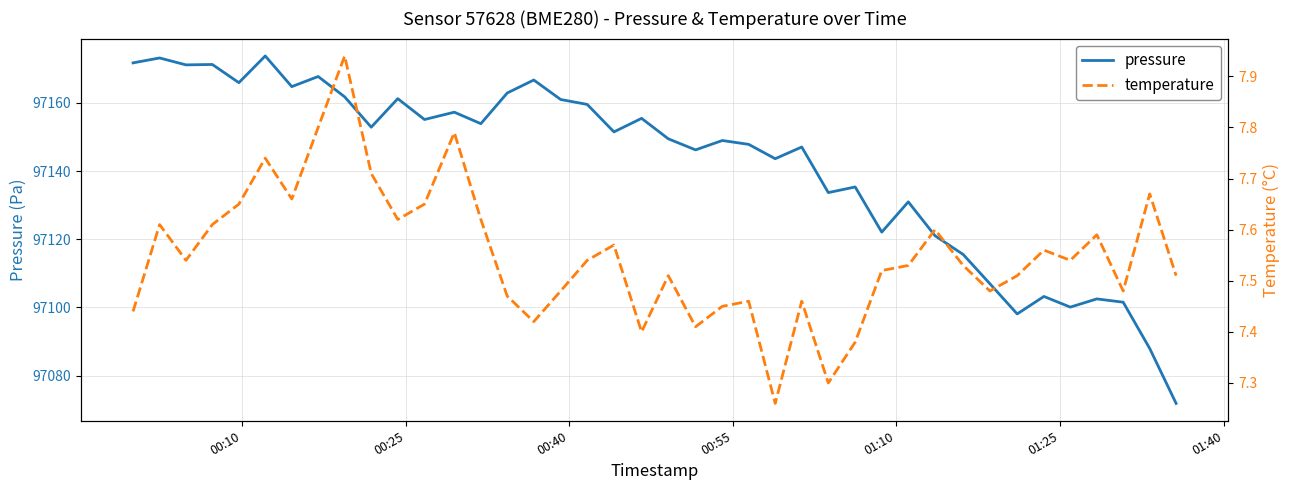

True or false: temperature and pressure cross at least once.

False